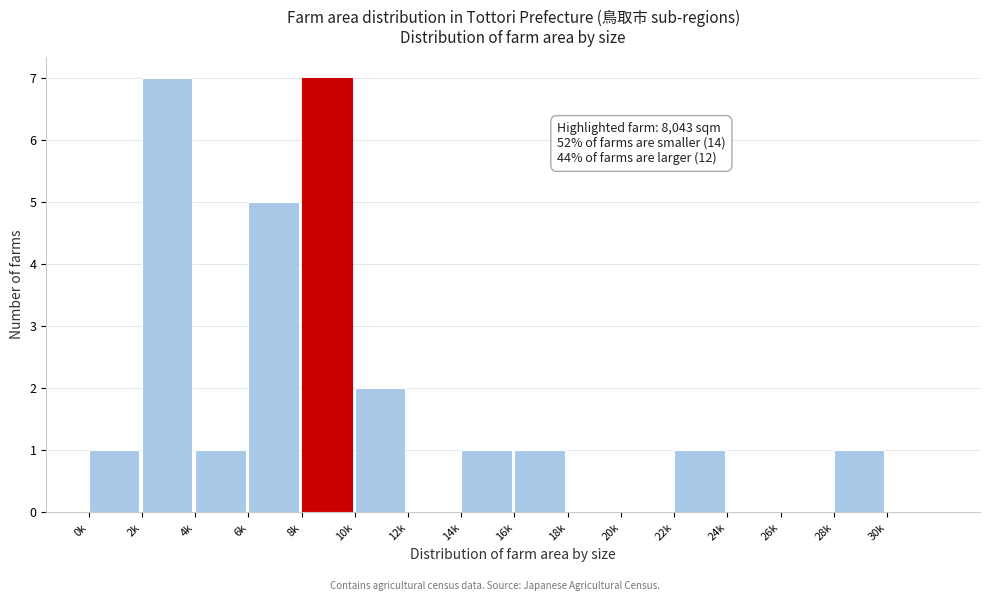

Reading left to right, what are all the values shown in this chart?

0k=1	2k=7	4k=1	6k=5	8k=7	10k=2	12k=0	14k=1	16k=1	18k=0	20k=0	22k=1	24k=0	26k=0	28k=1	30k=0